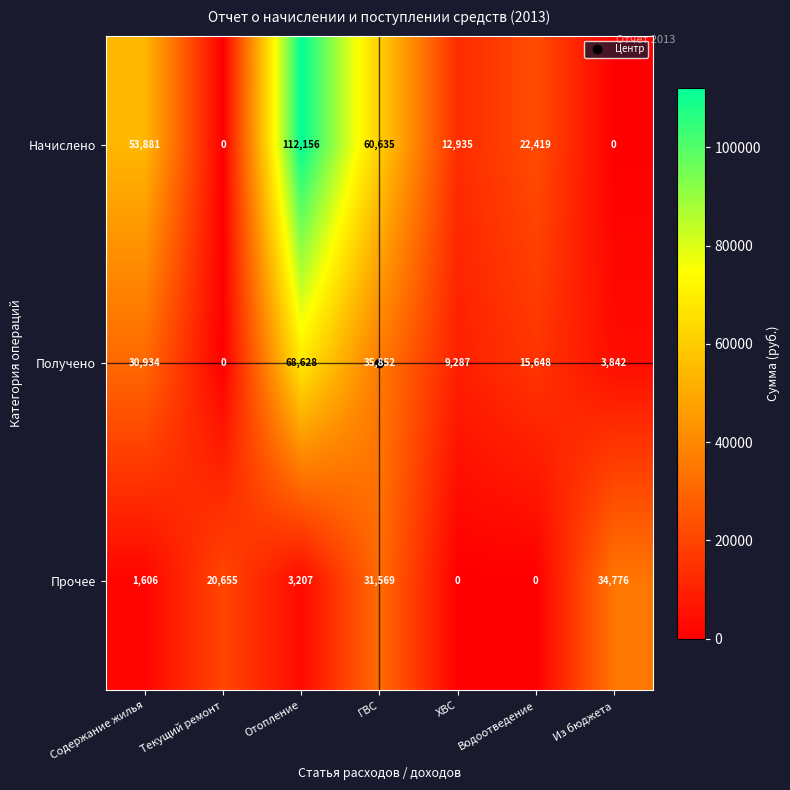

At which category is the sum across all series the highest?

Отопление